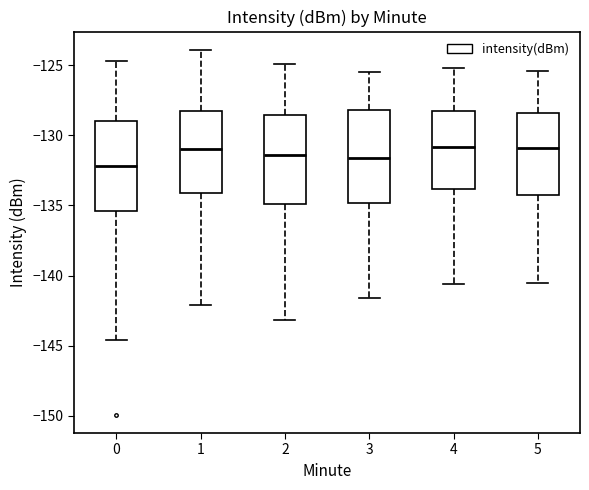

Which box's median line is the lowest?

0